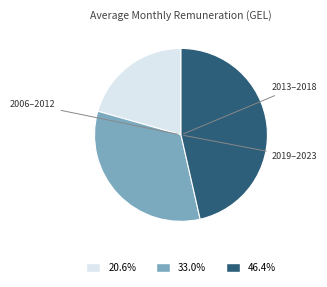

Does any single category account for the majority?

No